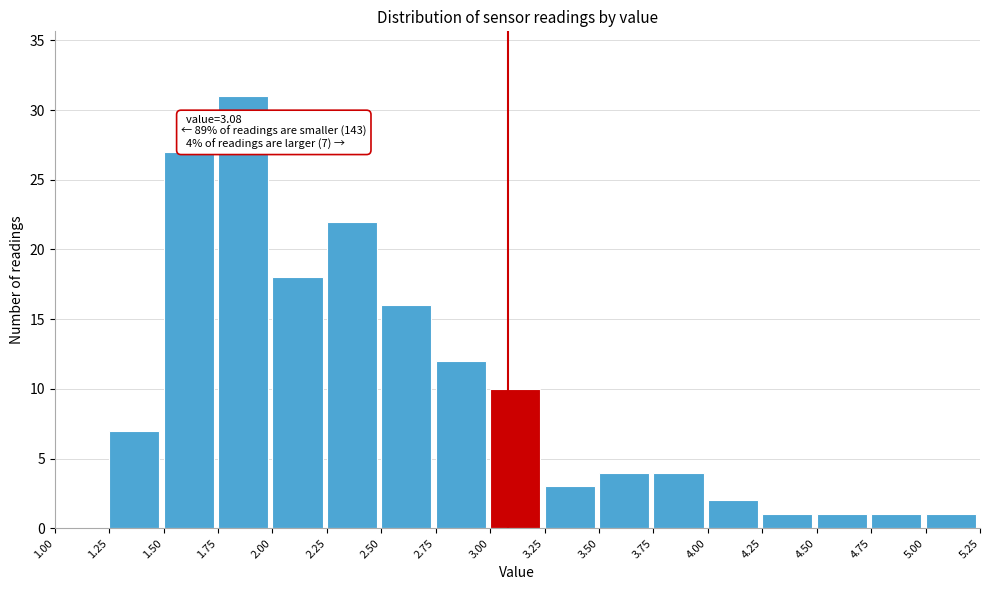

Which range on the x-axis has the tallest bar?

1.75 to 2.00